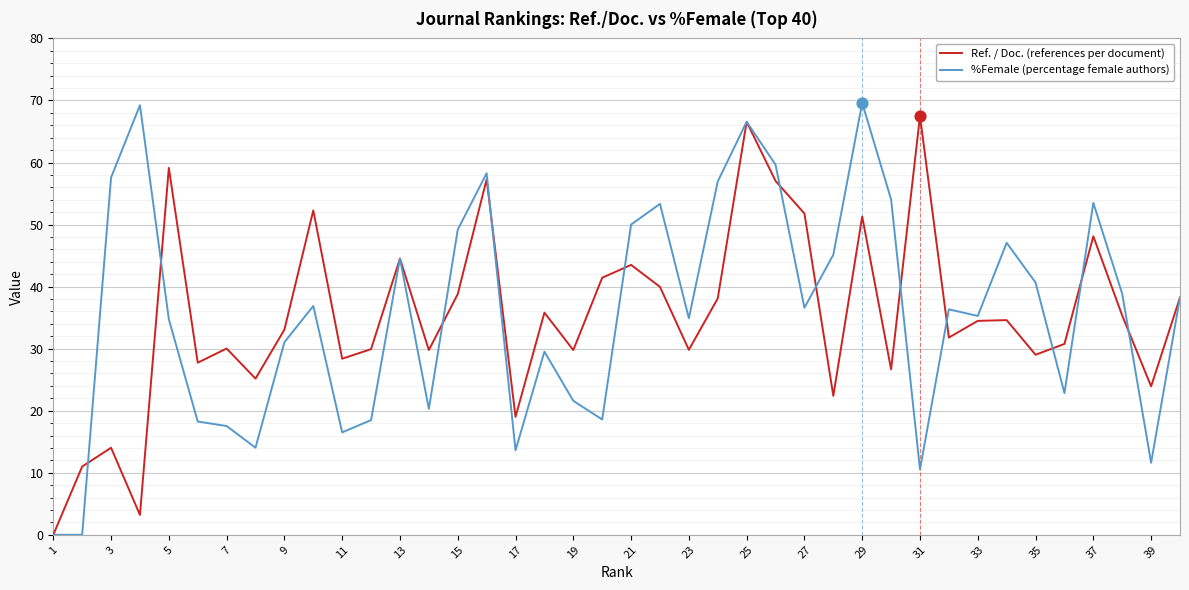

What is the greatest value displayed?

69.6